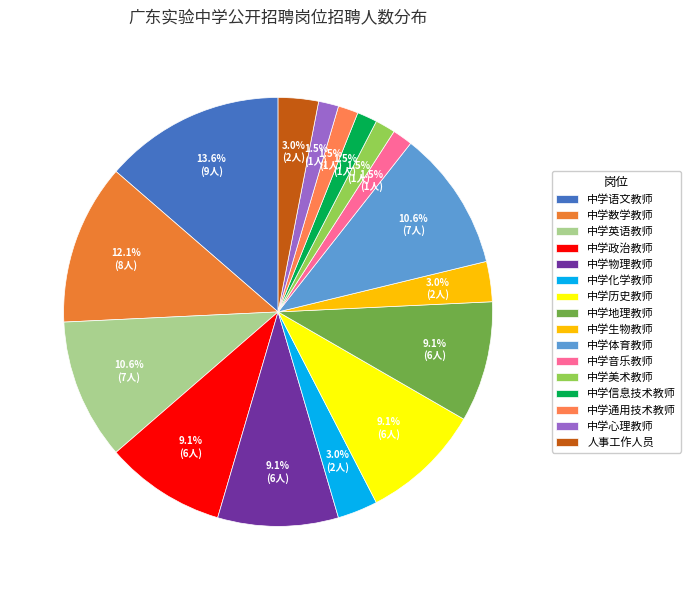

To the nearest percent, what is the combined percentage of 中学政治教师 and 中学物理教师?

18%